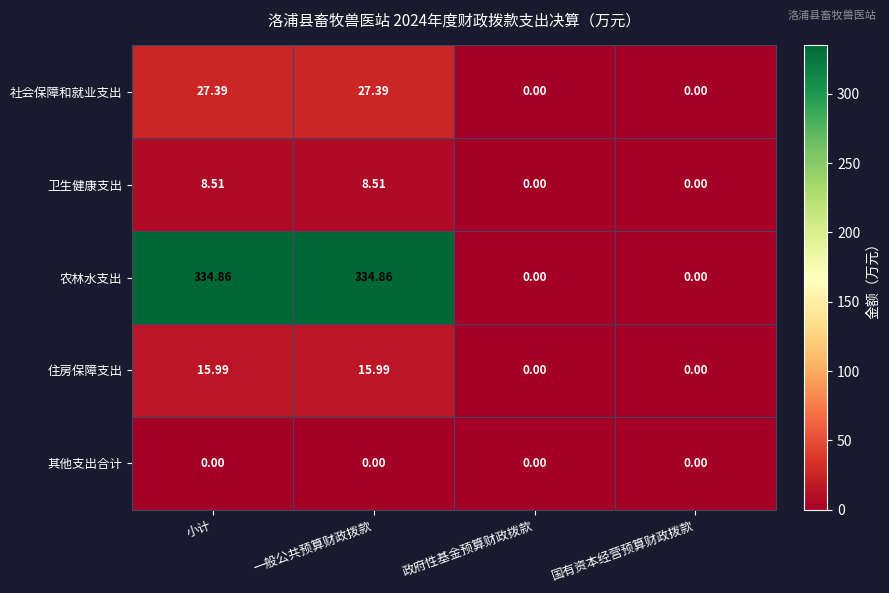

Which series has the largest total across all categories?

农林水支出